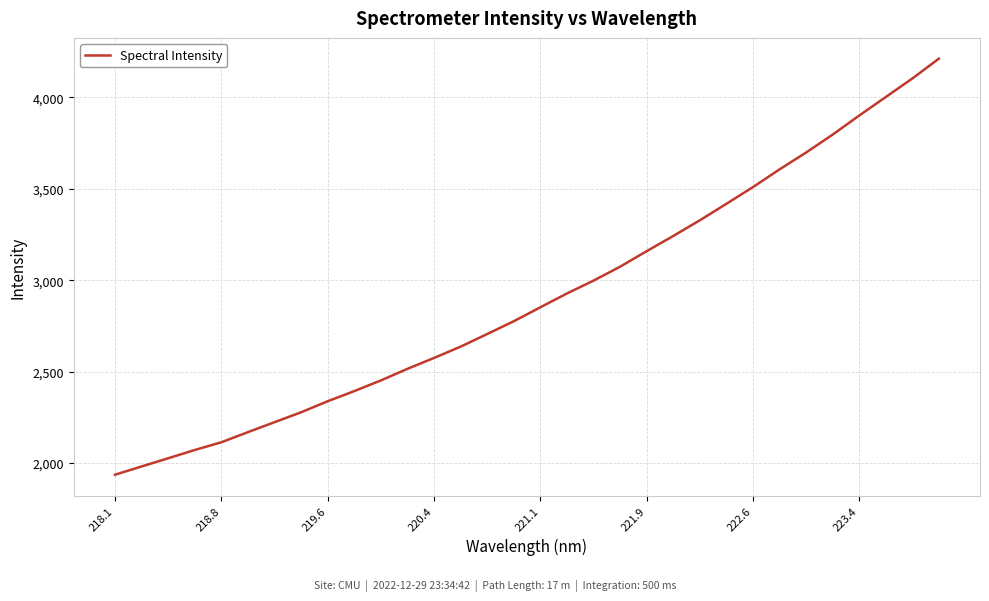

What is the minimum value shown in the chart?

1935.3